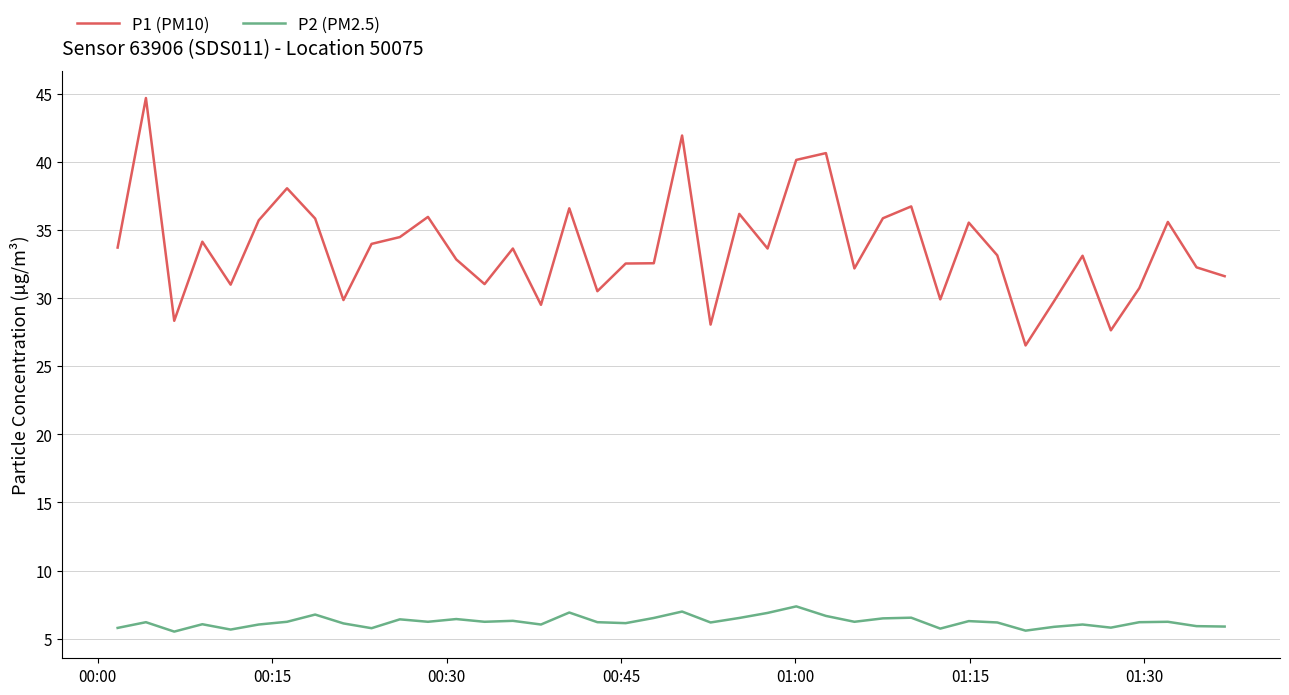

Rank the series by their average value, from highest to lowest.

P1 (PM10), P2 (PM2.5)